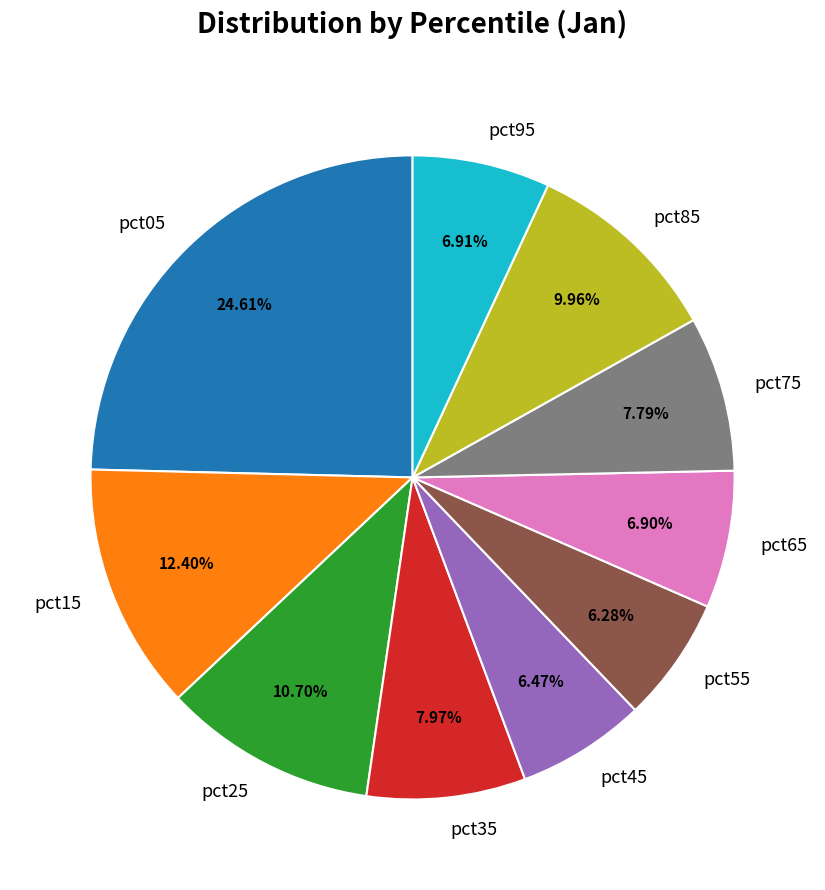

Is pct55 the majority of the pie?

No